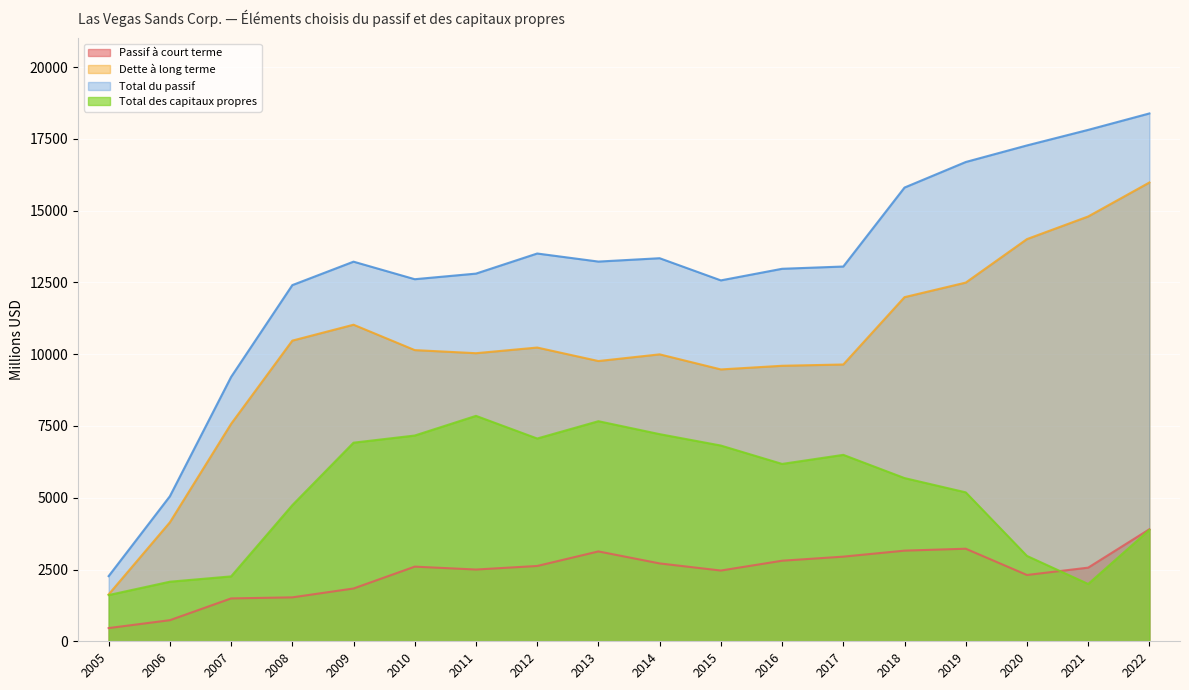

Reading right to left, list all the values displayed in this chart.

Passif à court terme: 3902	2565	2309	3224	3157	2948	2806	2464	2712	3130	2623	2499	2600	1839	1530	1493	735	460
Dette à long terme: 15978	14795	14007	12492	11985	9640	9595	9468	9993	9760	10230	10033	10141	11025	10471	7572	4143	1633
Total du passif: 18383	17811	17269	16692	15802	13052	12973	12569	13341	13224	13505	12805	12610	13221	12404	9206	5051	2270
Total des capitaux propres: 3881	1996	2973	5187	5684	6493	6177	6817	7214	7665	7062	7851	7166	6917	4740	2260	2075	1610